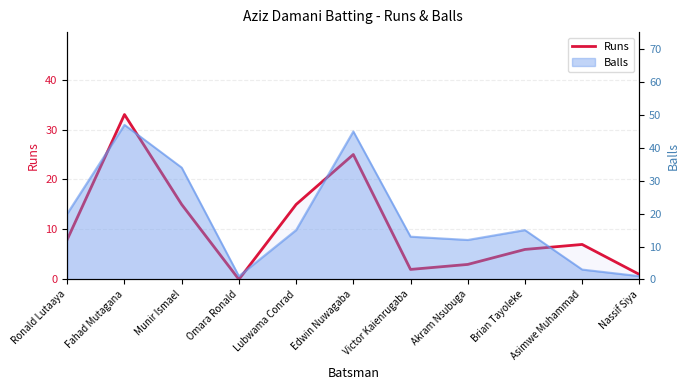

How many interior local valleys (lower than both neighbors) does the data have?

2